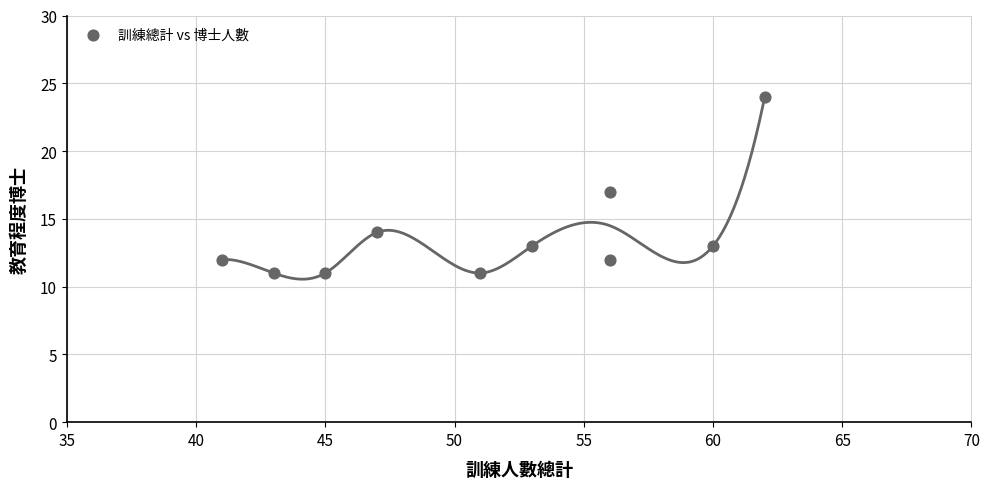

What is the average Y value?

14